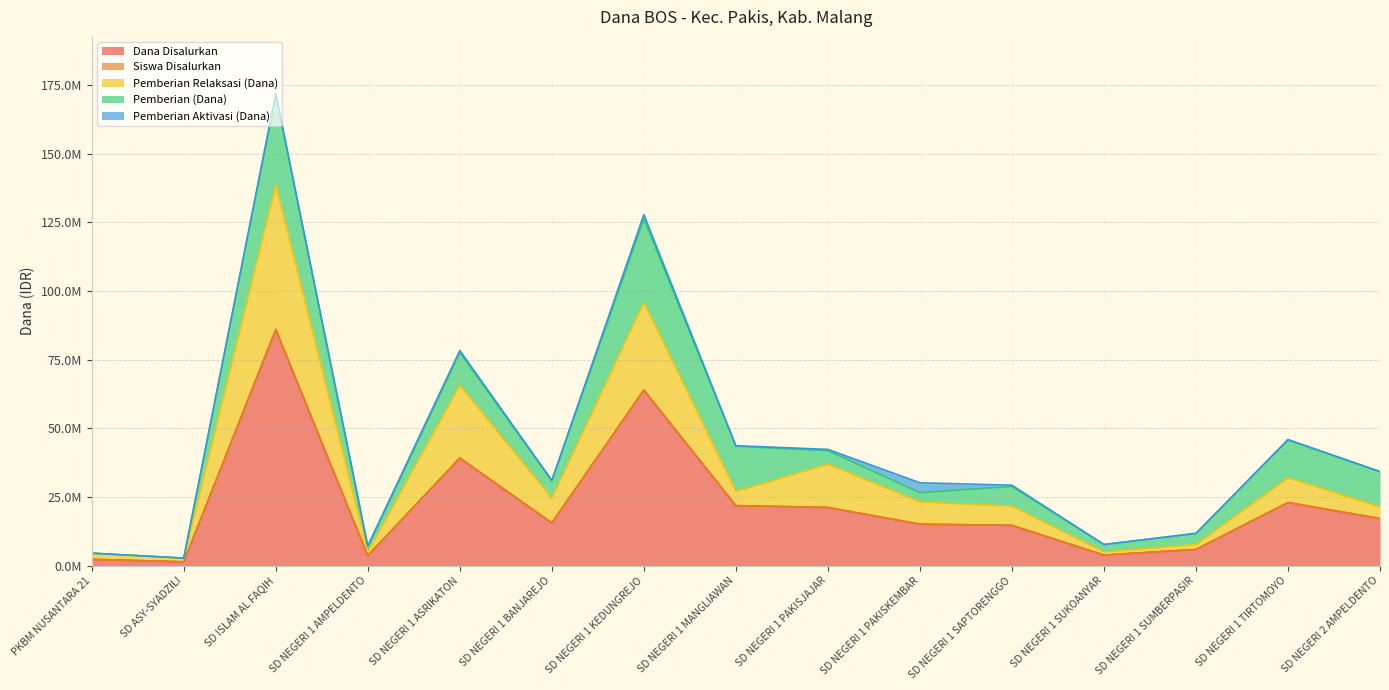

Which category has the lowest value in the Dana Disalurkan series?

SD ASY-SYADZILI